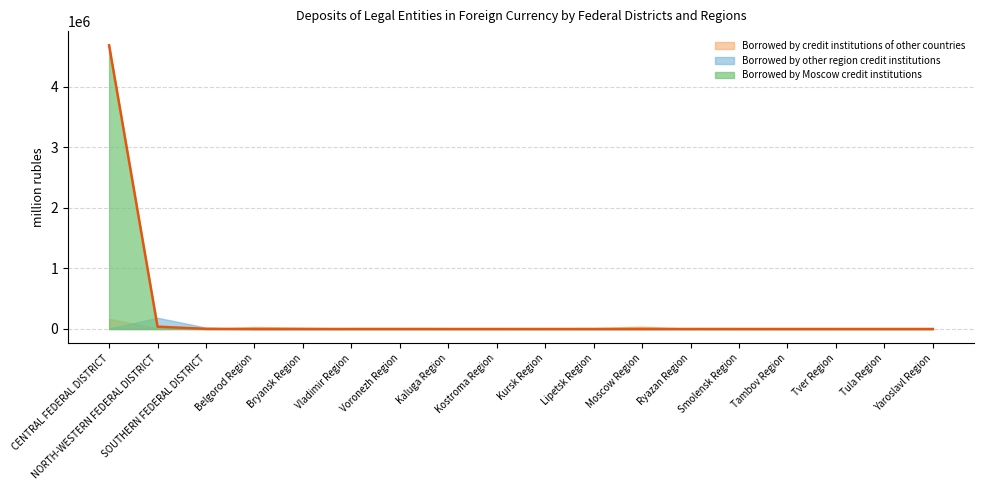

Which category has the lowest value across all series?

Belgorod Region